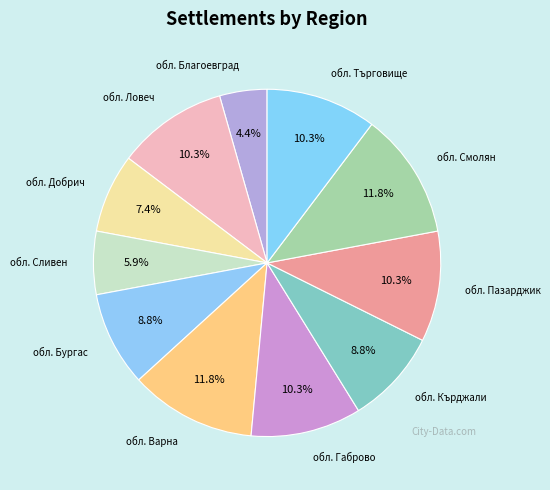

Count the number of slices in the pie.

11